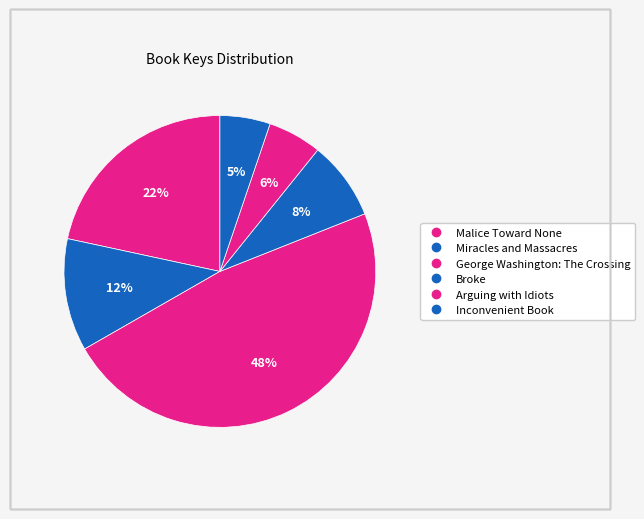

The Malice Toward None slice represents 9% of the pie. True or false?

False